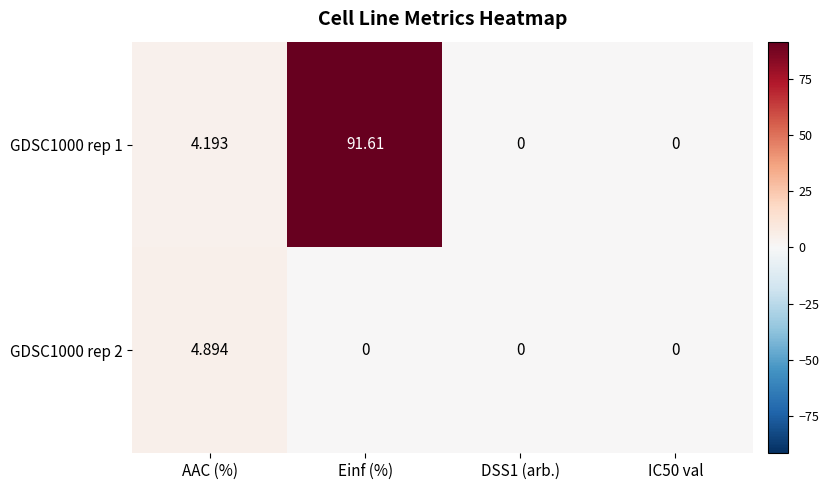

Is the value of GDSC1000 rep 1 at AAC (%) greater than the value of GDSC1000 rep 2 at Einf (%)?

Yes